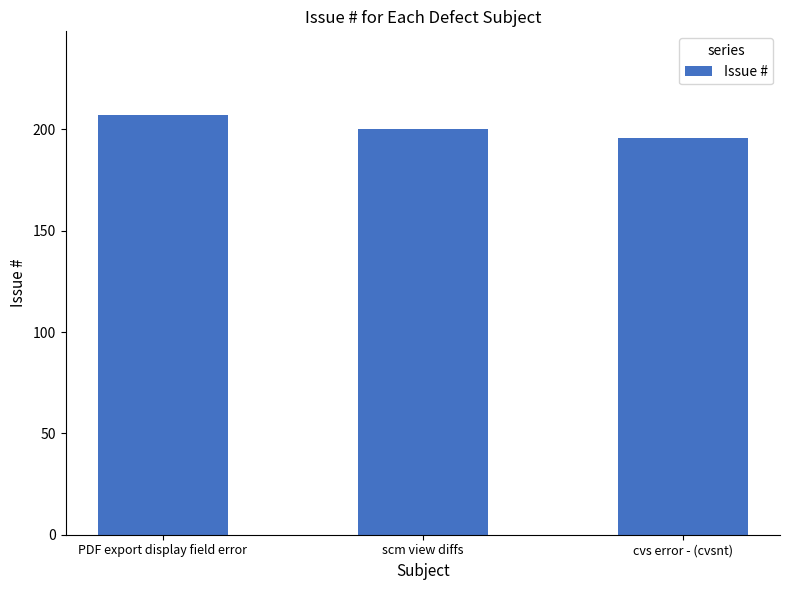

True or false: the data shows 59 at PDF export display field error.

False